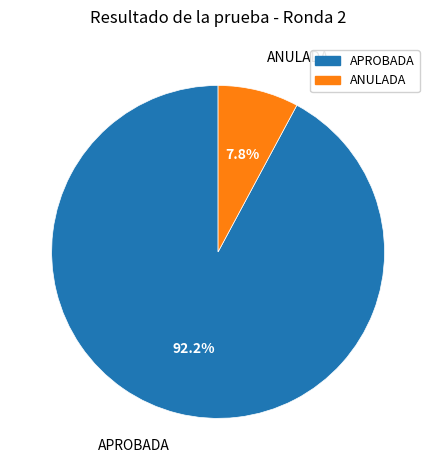

What is the smallest slice in the pie chart?

ANULADA